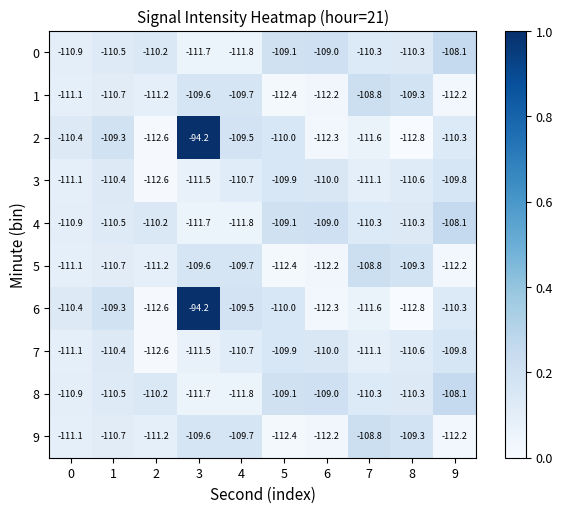

Is it true that 0 equals -52.5 at 3?

False